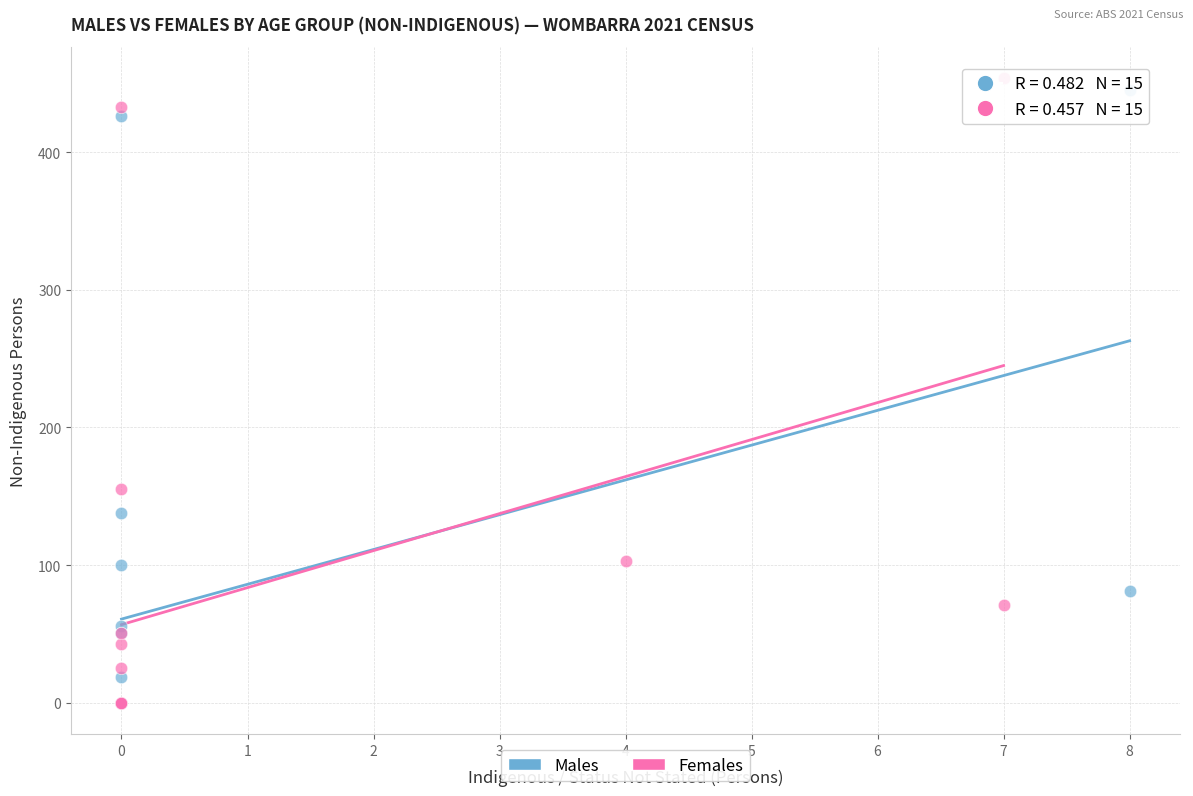

Which series has the largest Y range (max minus min)?

Females